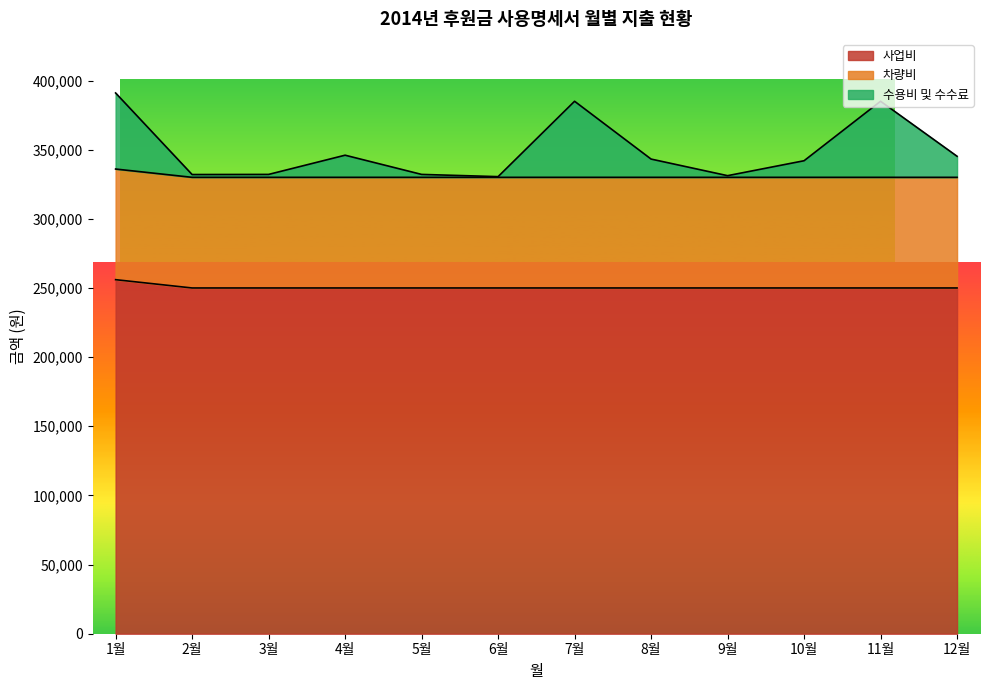

True or false: 사업비 and 수용비 및 수수료 cross at least once.

False